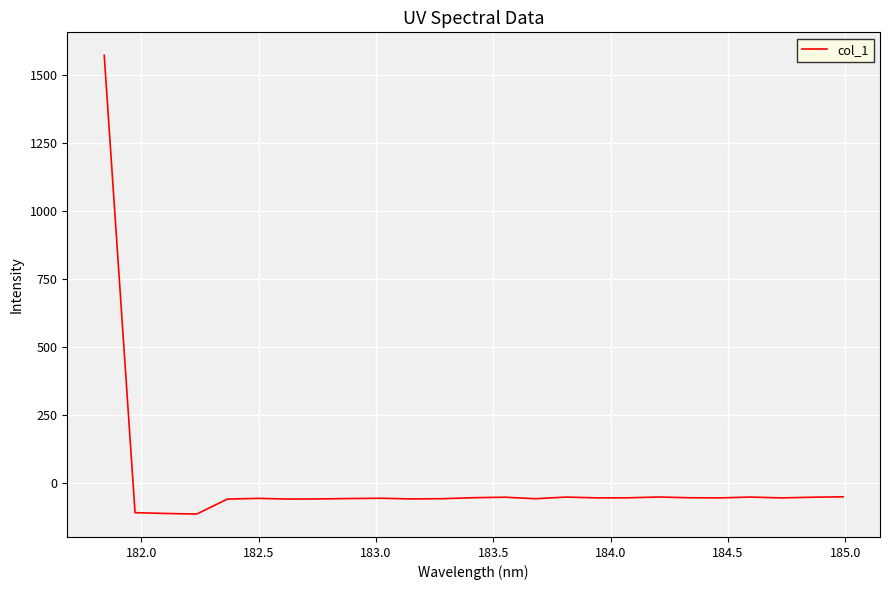

What is the minimum value shown in the chart?

-112.8